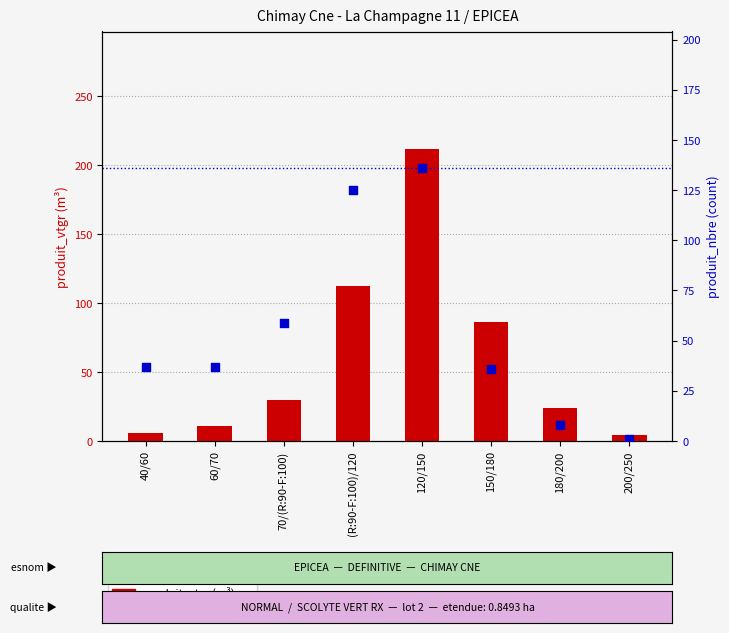

What is the total value across all series at 120/150?

348.0